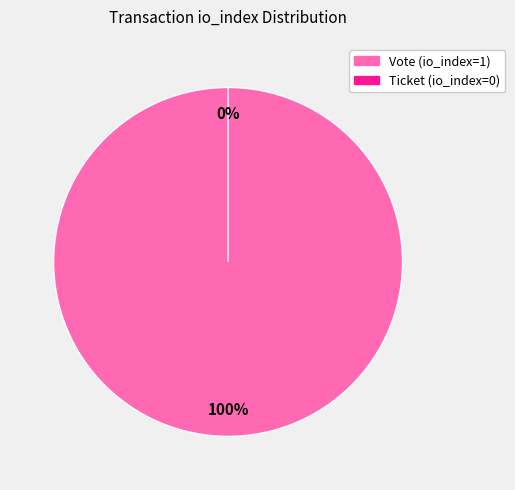

How many slices are in this pie chart?

2